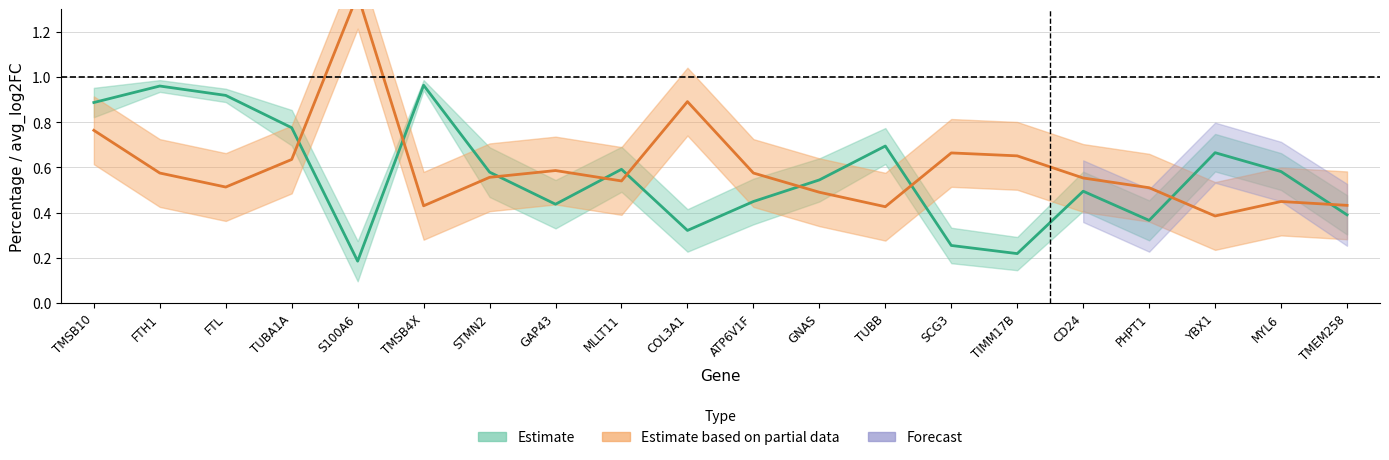

What is the label of the 8th point from the left?

GAP43